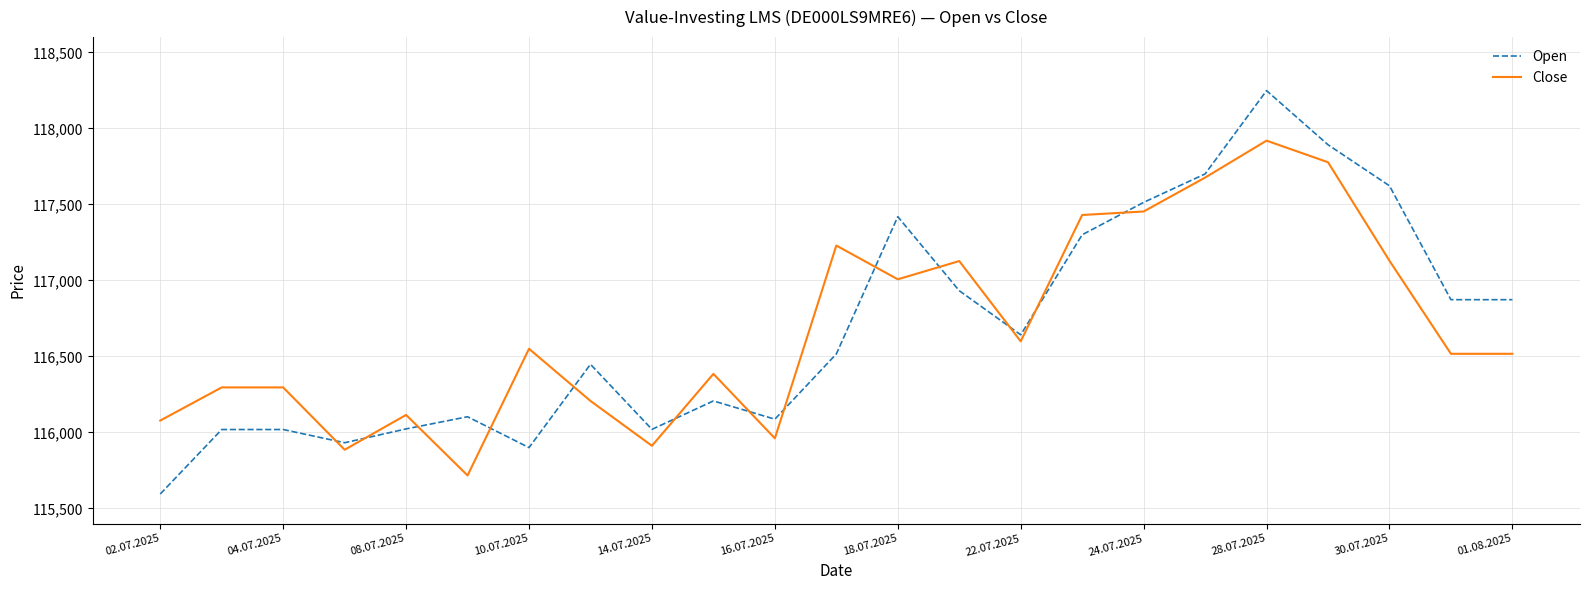

Which series has the widest spread of values?

Open